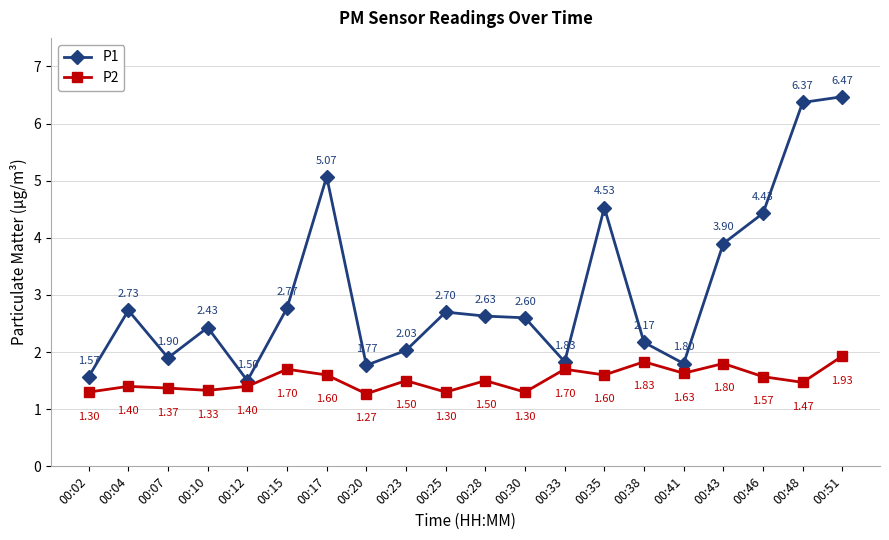

What is the average value of the P1 series?

3.1